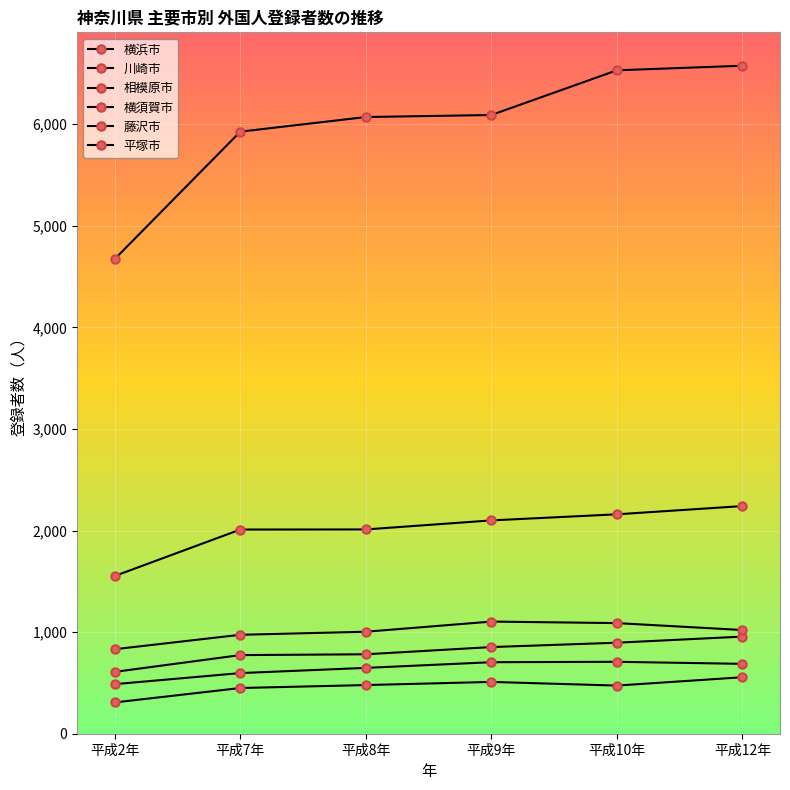

How many data points in 川崎市 are less than 2100?

3